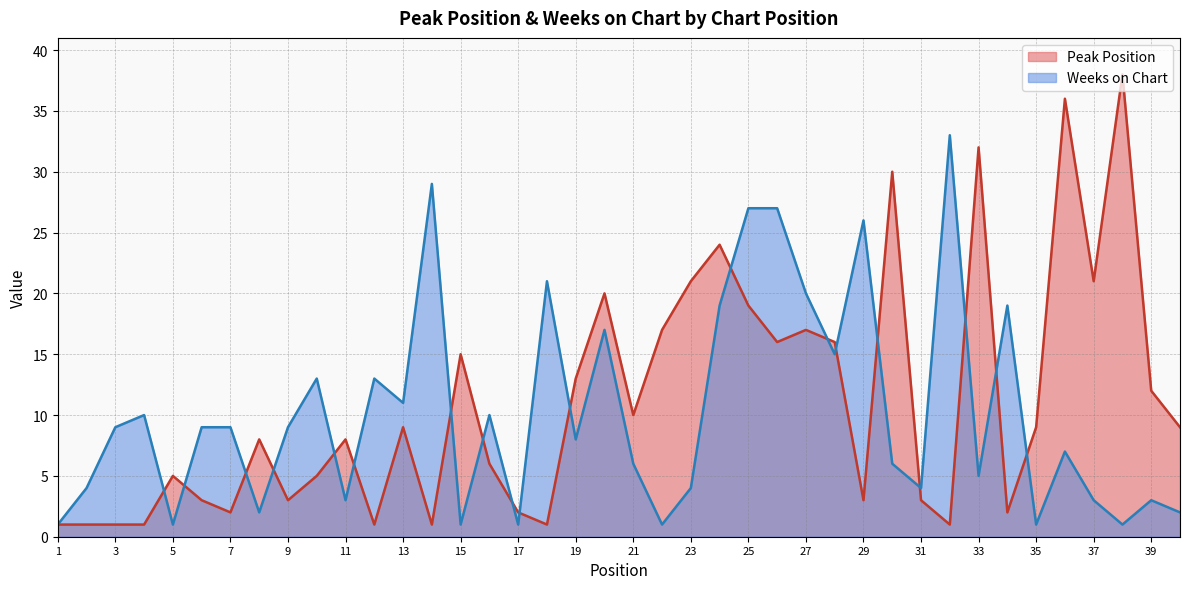

What is the total value across all series at 29?

29